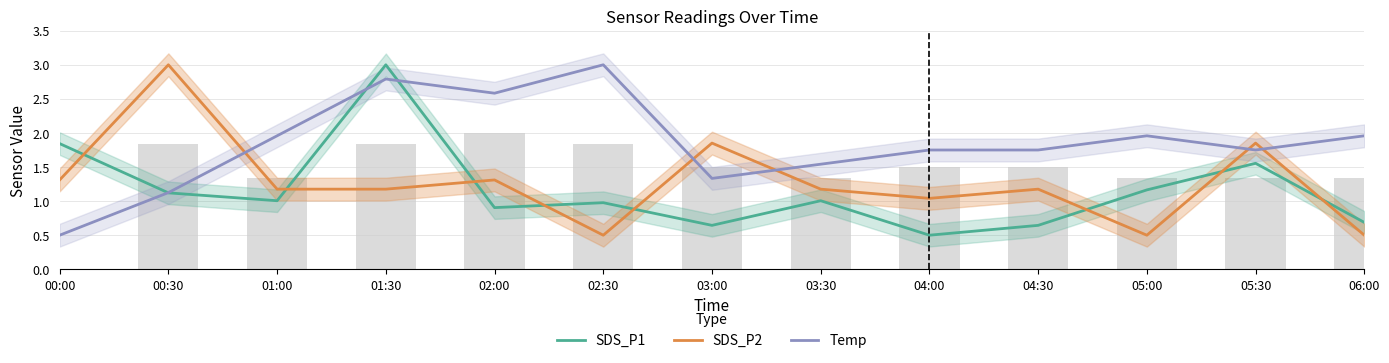

Where is SDS_P1 nearest to the value 1?

01:00